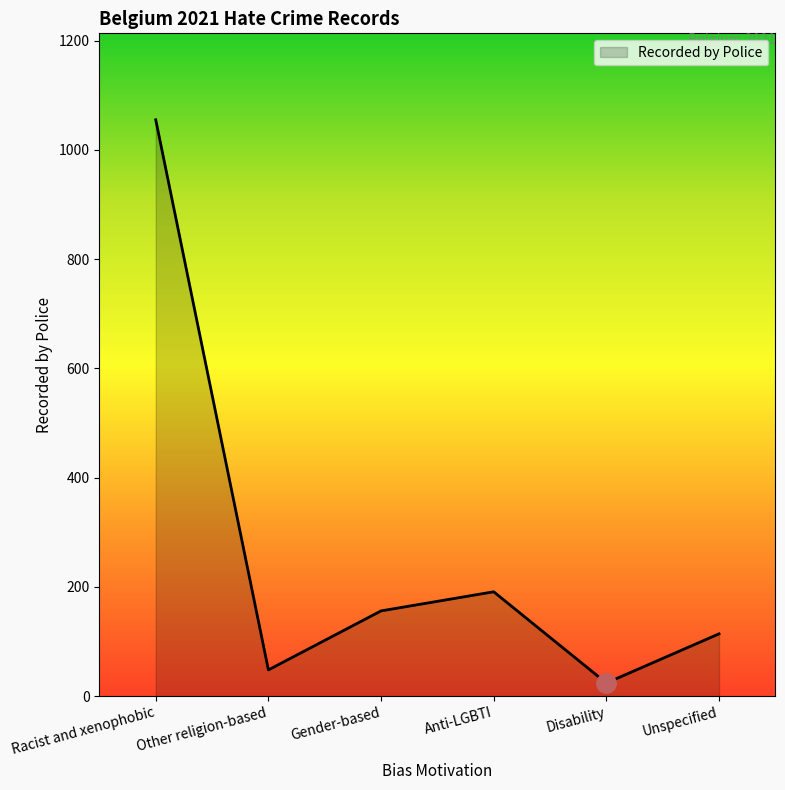

Count the number of categories in the chart.

6